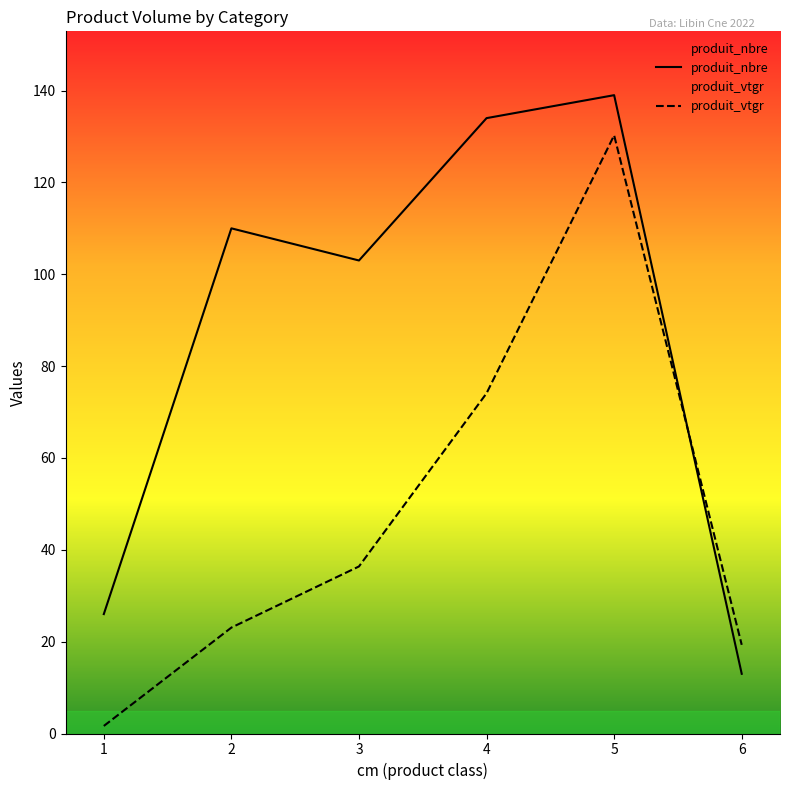

True or false: produit_nbre and produit_vtgr intersect in this chart.

True